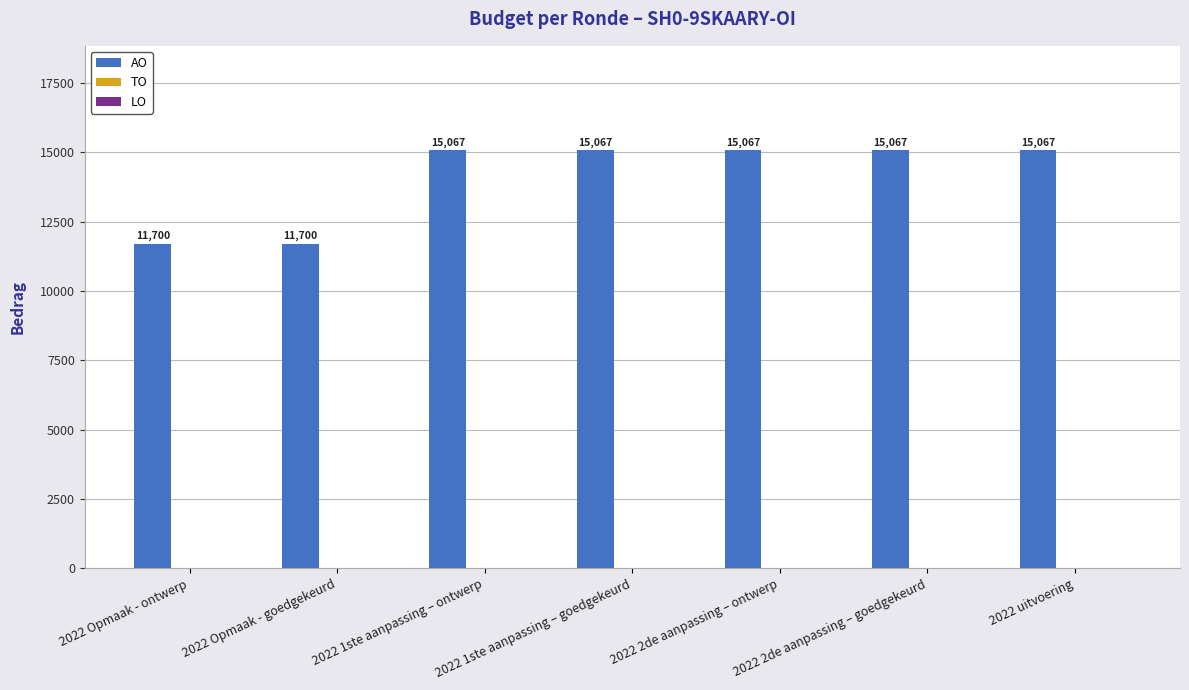

The value at 2022 uitvoering is 15067. True or false?

True